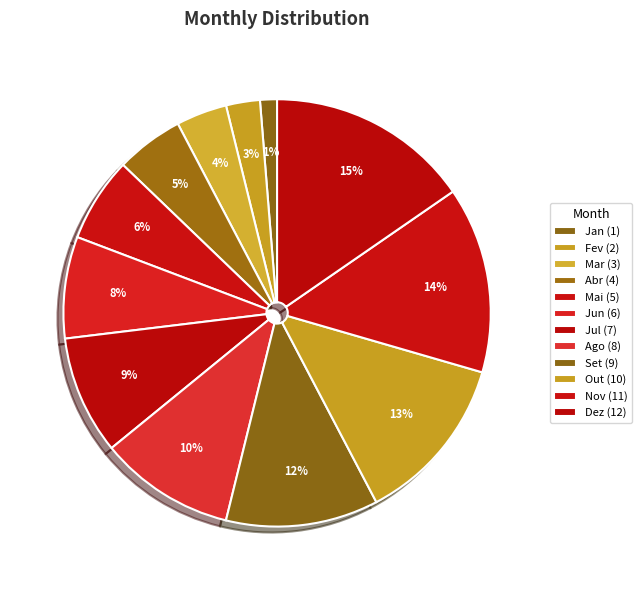

Does Abr account for over 50% of the chart?

No